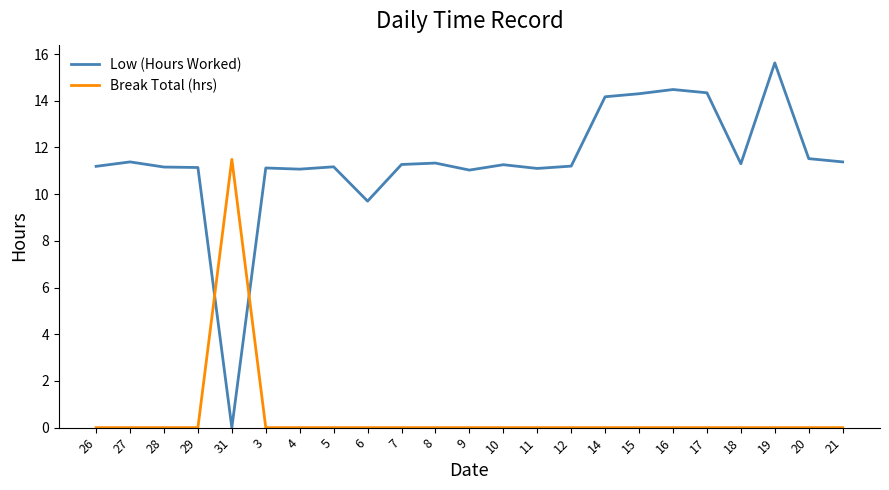

True or false: Low (Hours Worked) has a value of 15.6 at 27.

False